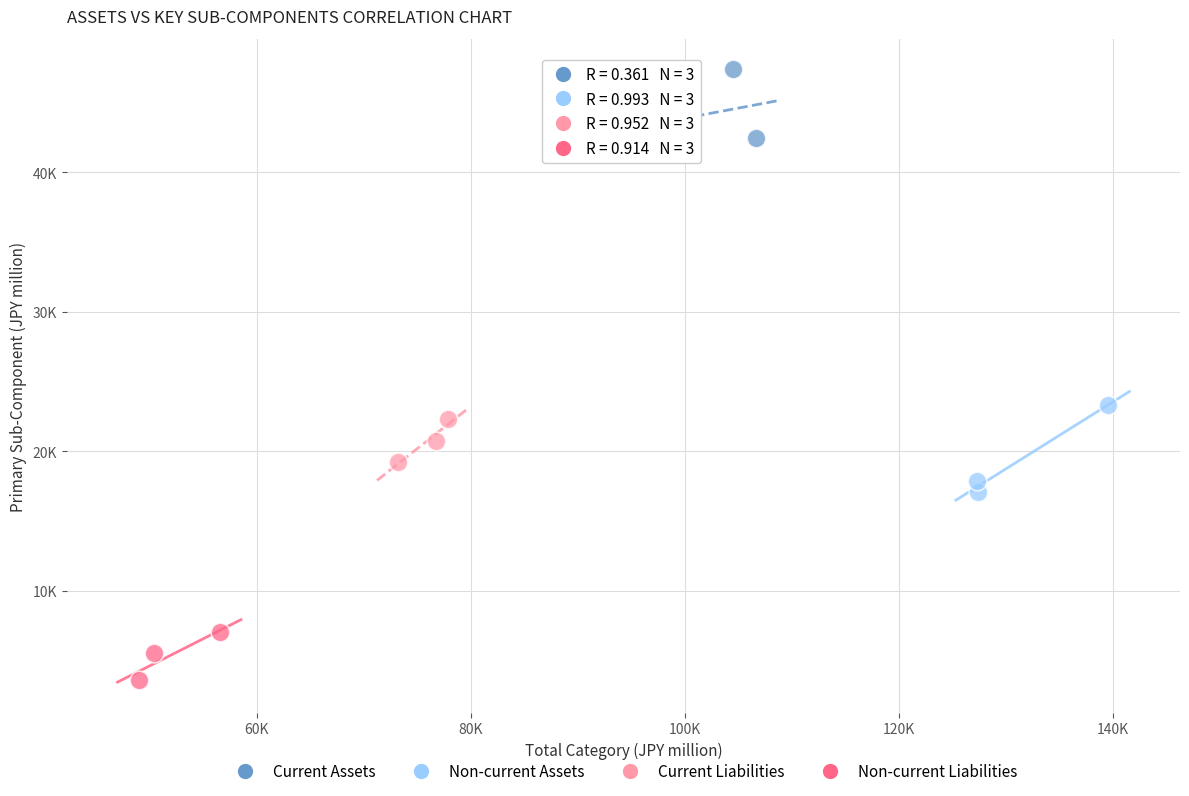

What are all the series names shown in the legend?

Current Assets, Non-current Assets, Current Liabilities, Non-current Liabilities